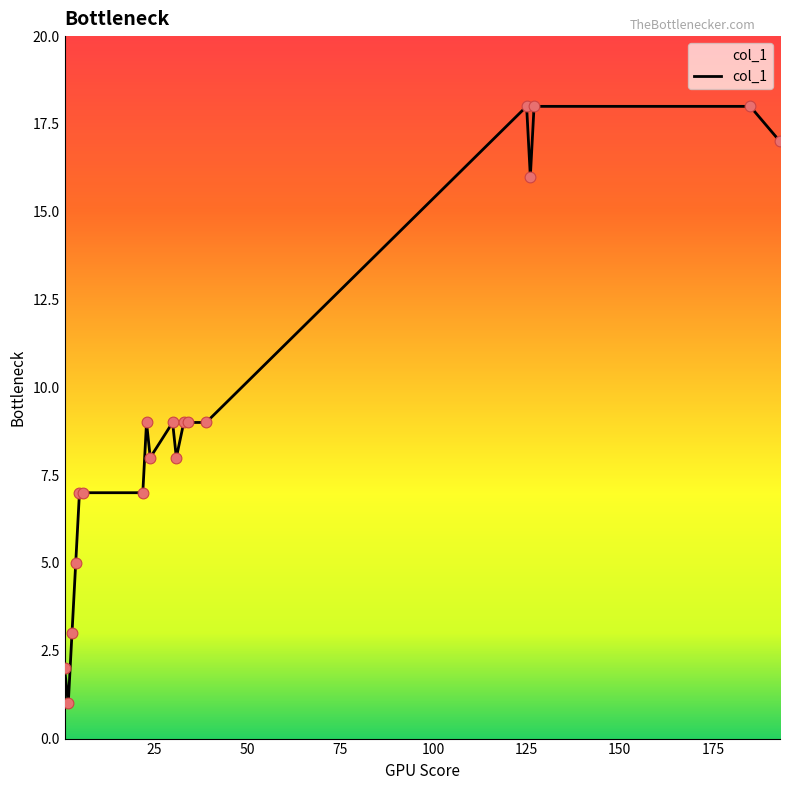

What is the difference between the maximum and minimum values?

17